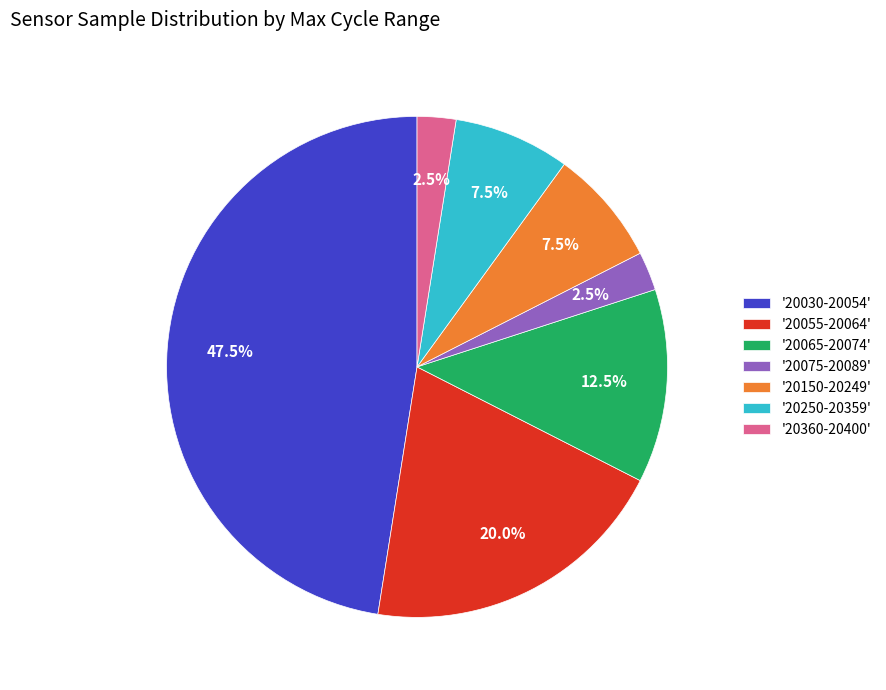

How many slices are in this pie chart?

7